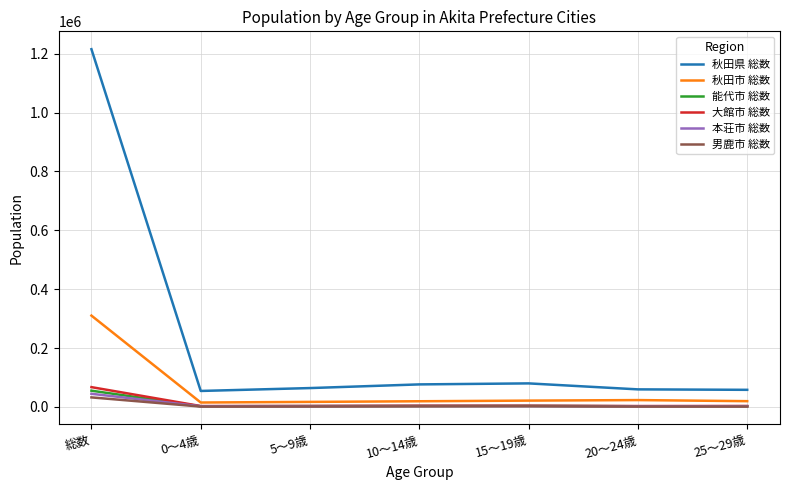

What is the spread (max minus min) of values at 25～29歳?

56869